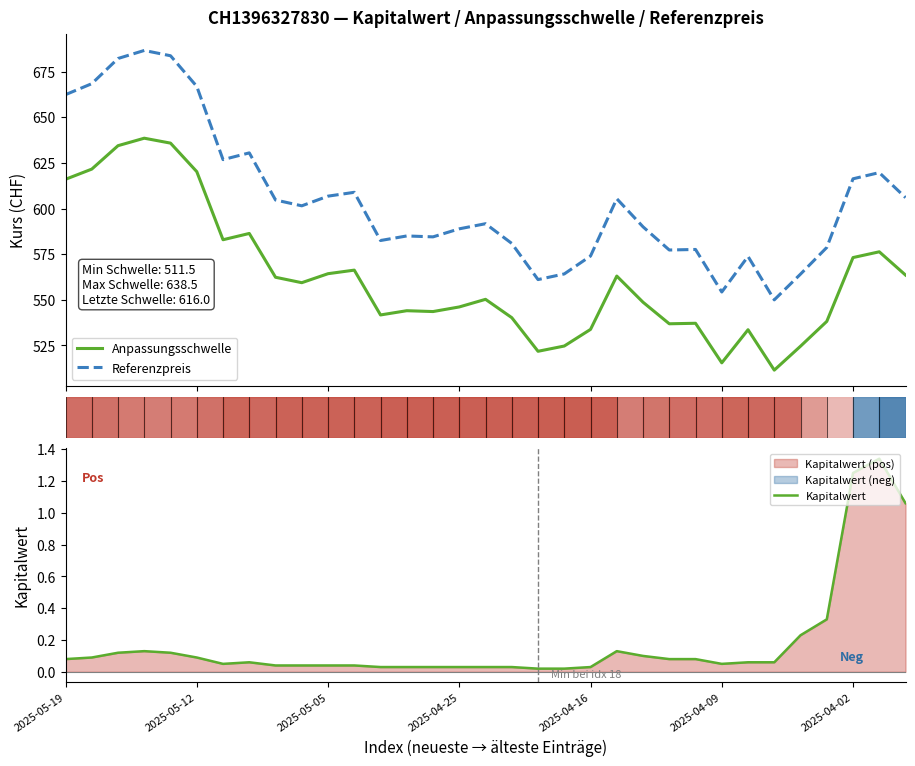

What is the lowest value of the Anpassungsschwelle series?

511.5